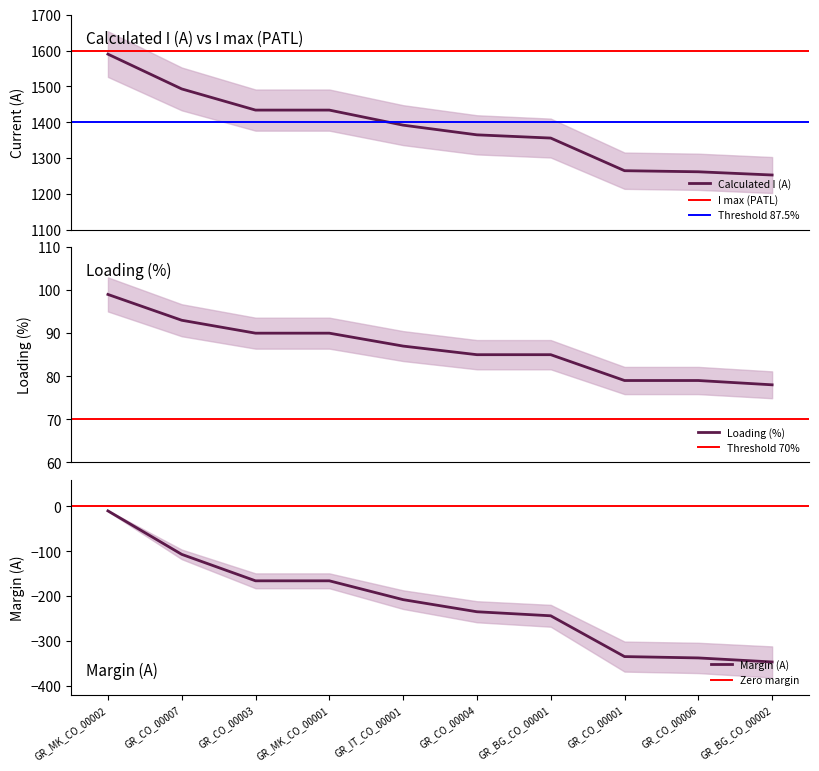

What is the value of the Loading (%) point at the 5th from the left?

87